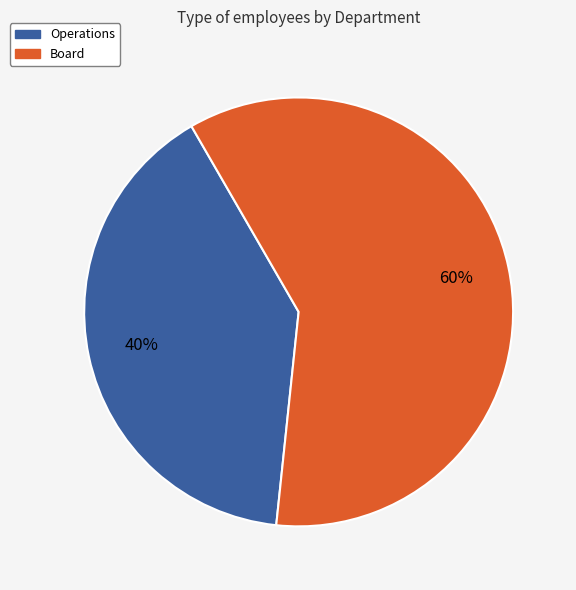

Rank the categories by value from lowest to highest.

Operations, Board